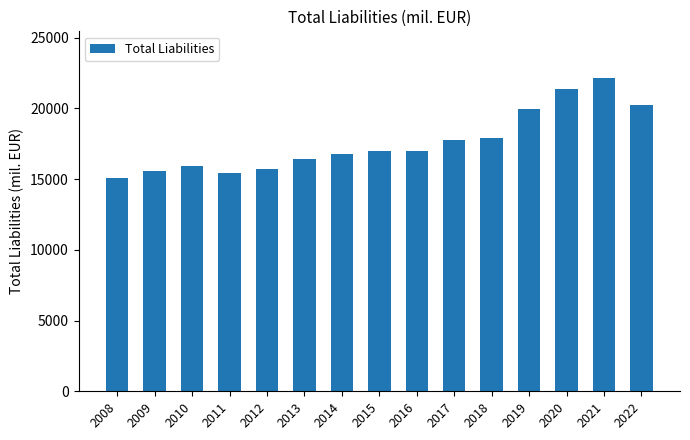

At which category does the chart reach its peak across all series?

2021